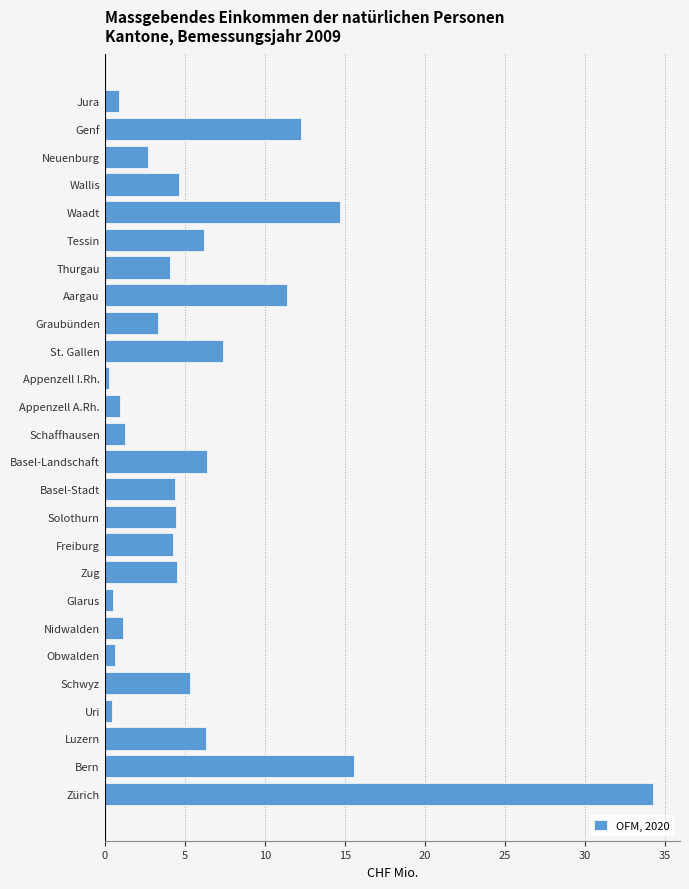

What is the change in value from Basel-Stadt to Graubünden?

-1.1